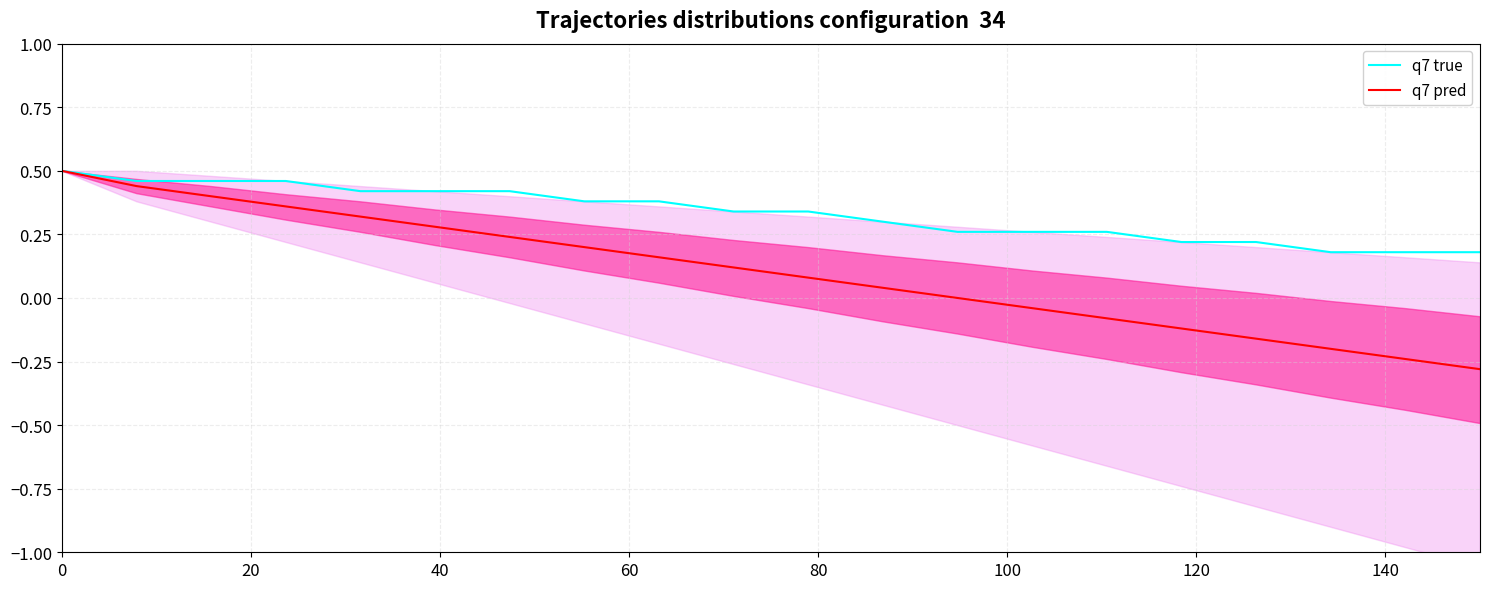

Is it true that q7 true equals 0.3 at 80?

False